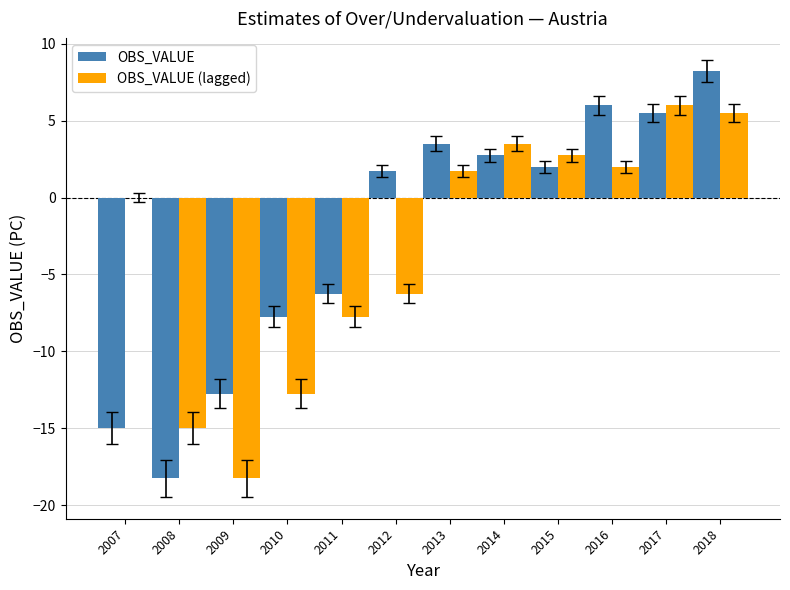

True or false: OBS_VALUE has a value of 5.5 at 2017.

True